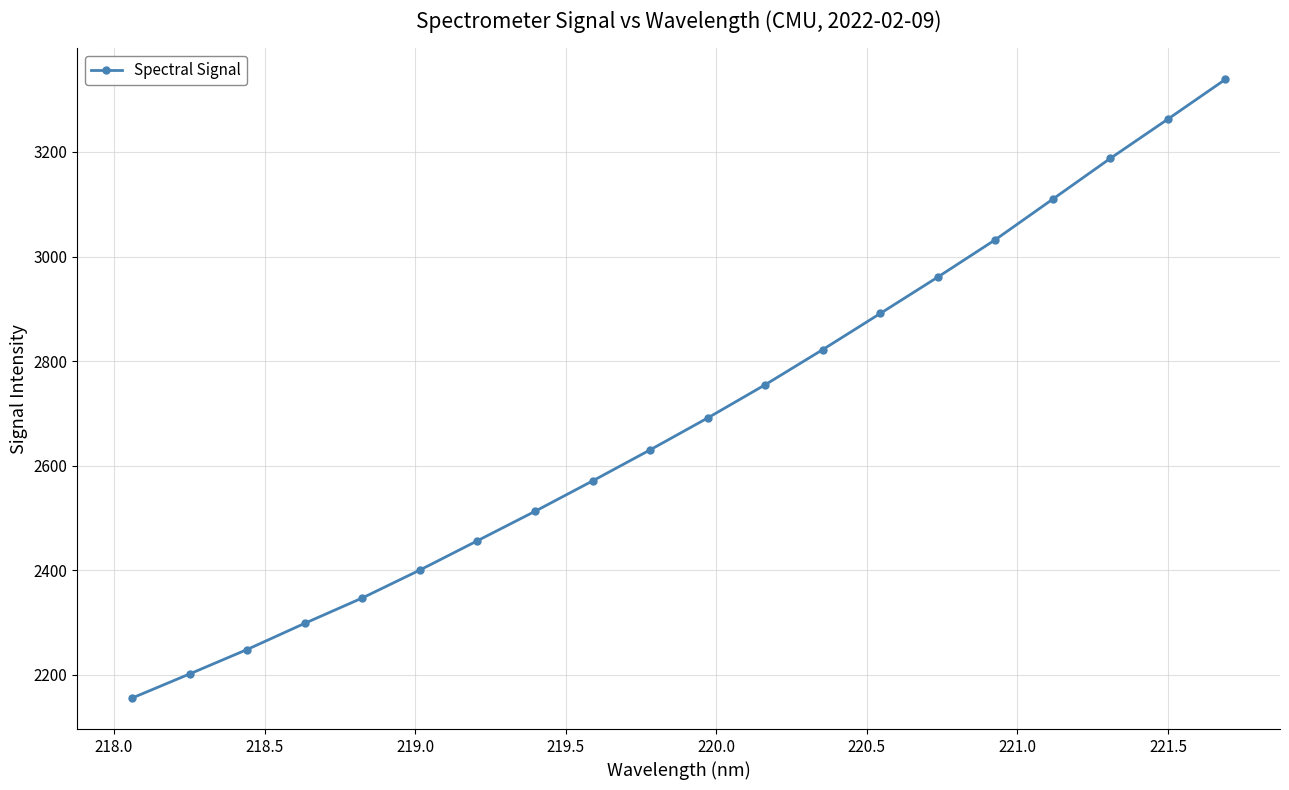

What is the minimum value shown in the chart?

2155.5